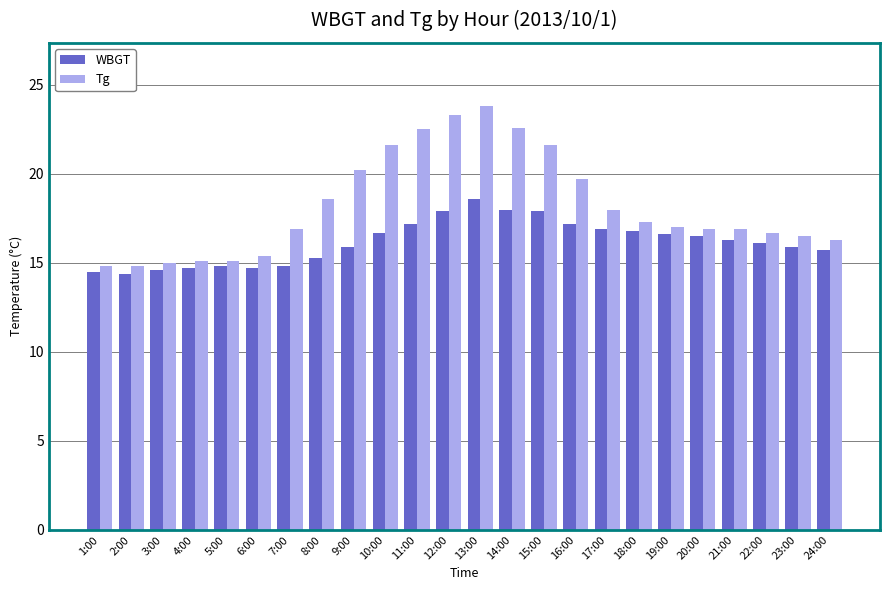

Which category has the highest value in the WBGT series?

13:00